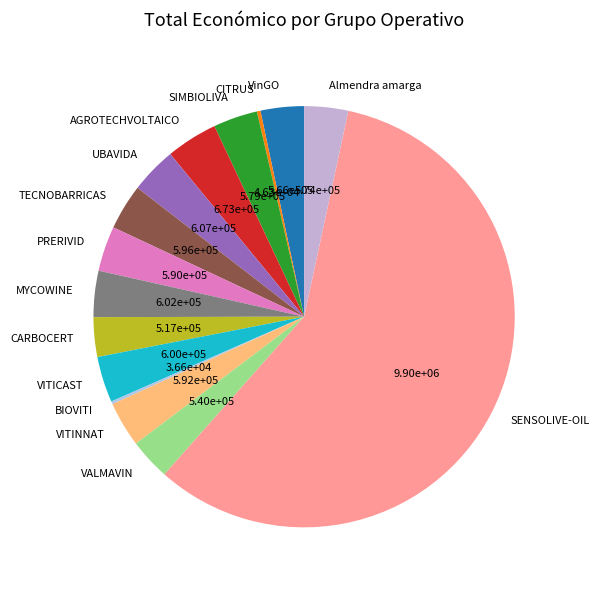

Which slice is the largest?

SENSOLIVE-OIL